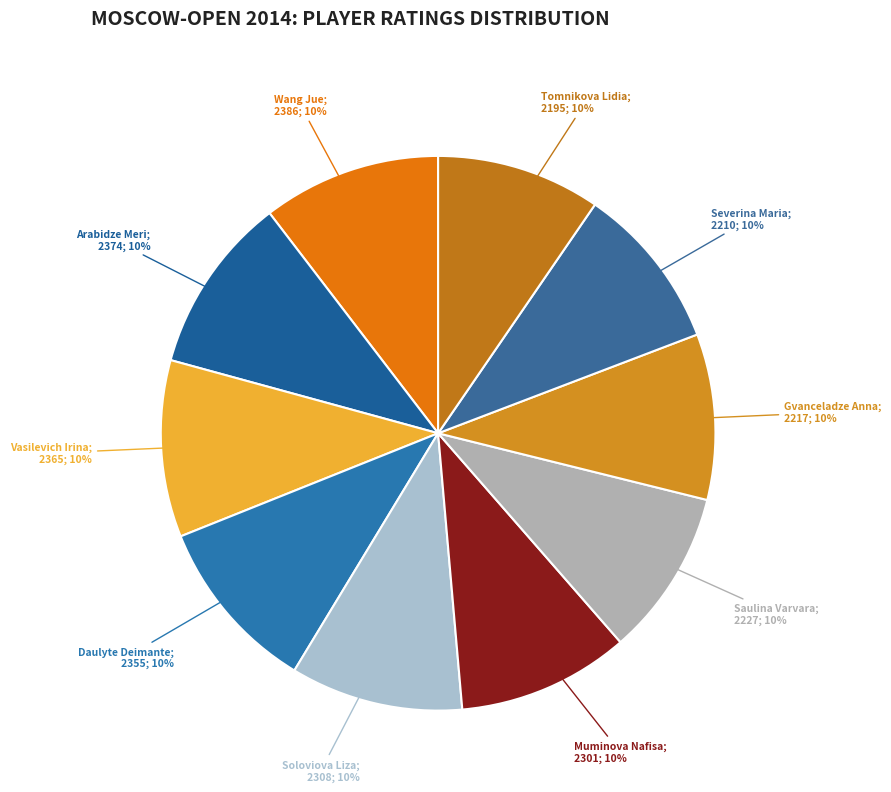

Which category has the smallest portion of the pie?

Tomnikova Lidia (WFM)